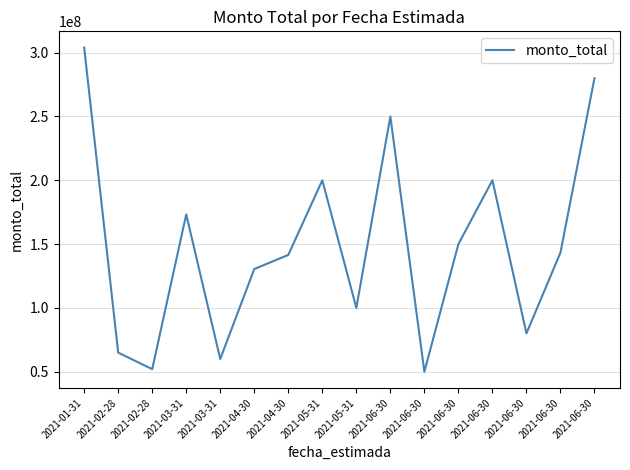

Does the chart have visible grid lines?

Yes